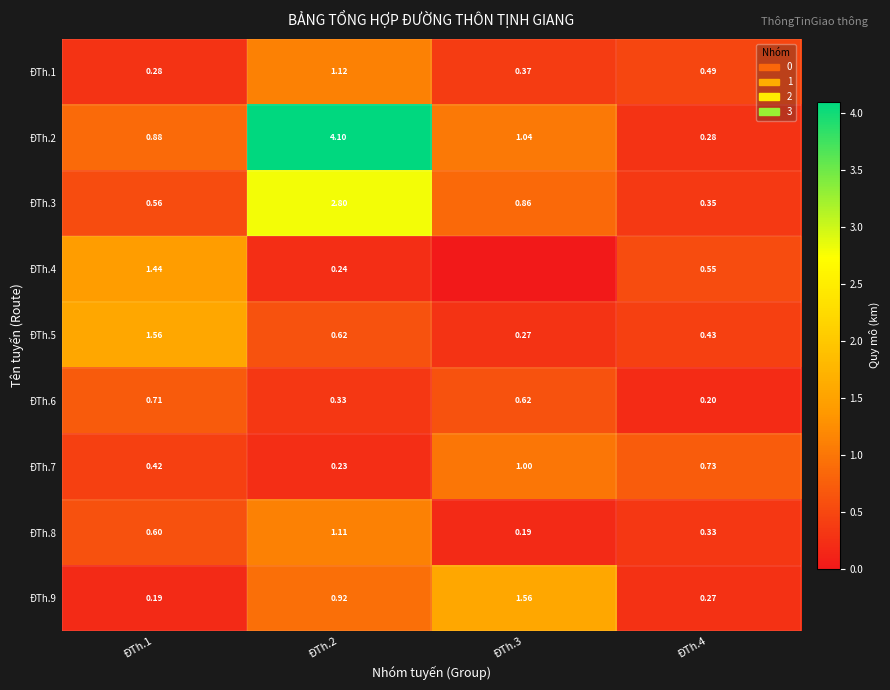

Is the value of ĐTh.6 at ĐTh.1 greater than the value of ĐTh.1 at ĐTh.2?

No